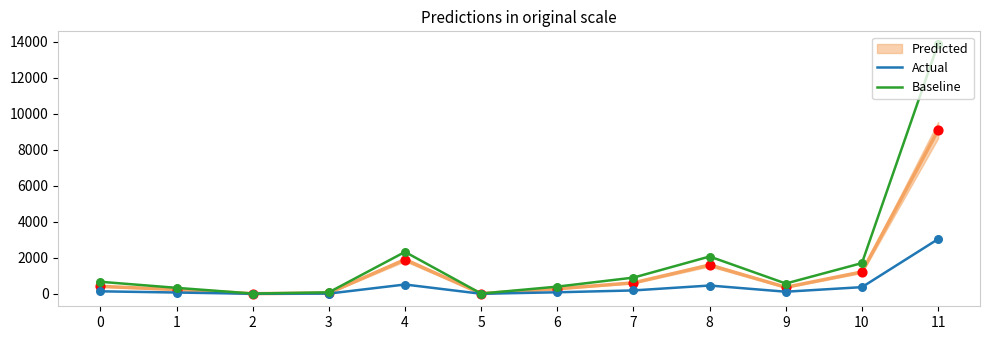

At which category is the sum across all series the highest?

11